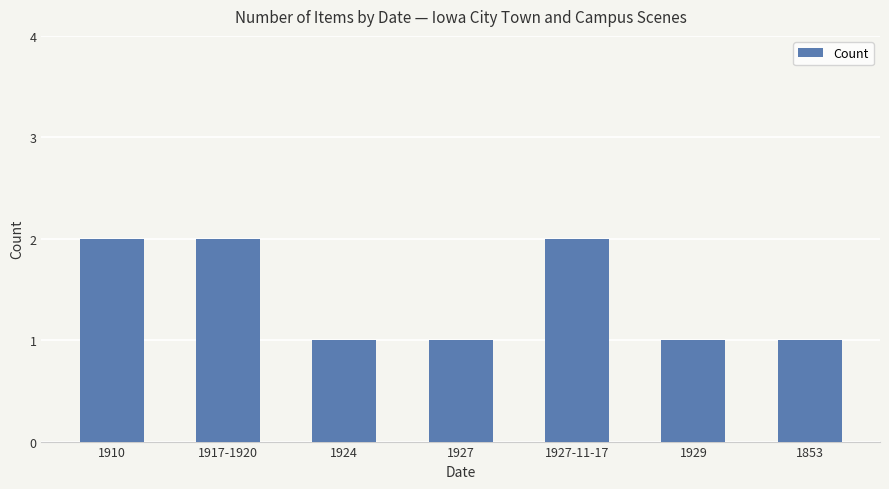

What position from the right is 1853?

1